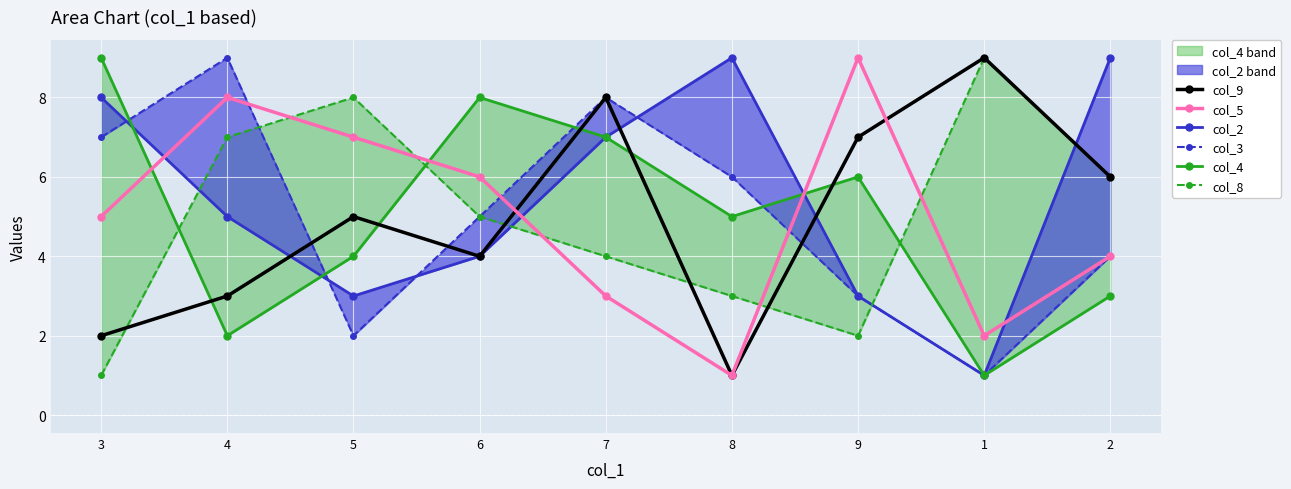

What is the total value across all series at 9?

30